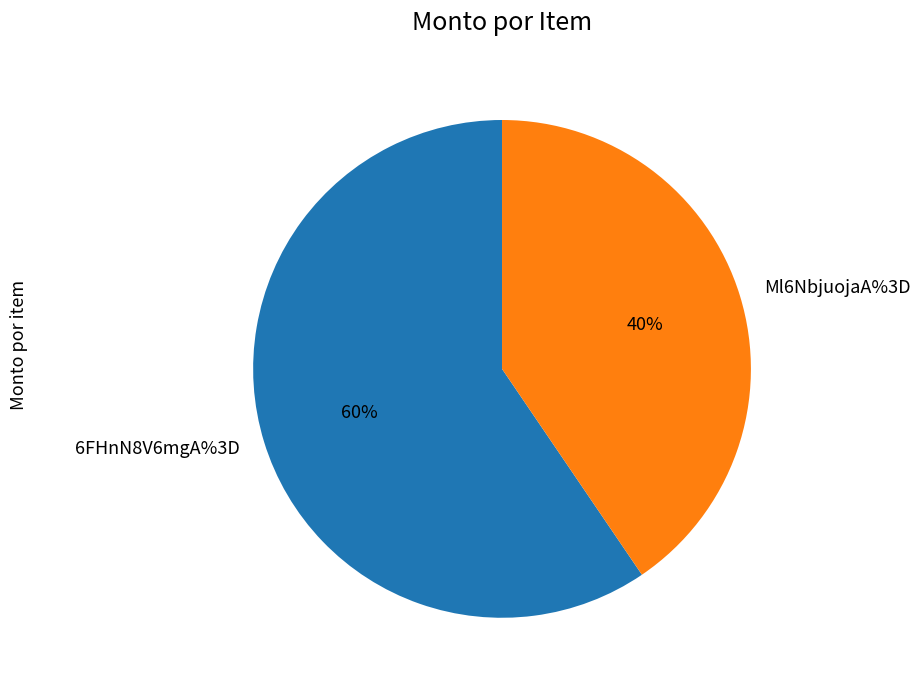

Combined, do 6FHnN8V6mgA%3D and Ml6NbjuojaA%3D account for over 50%?

Yes